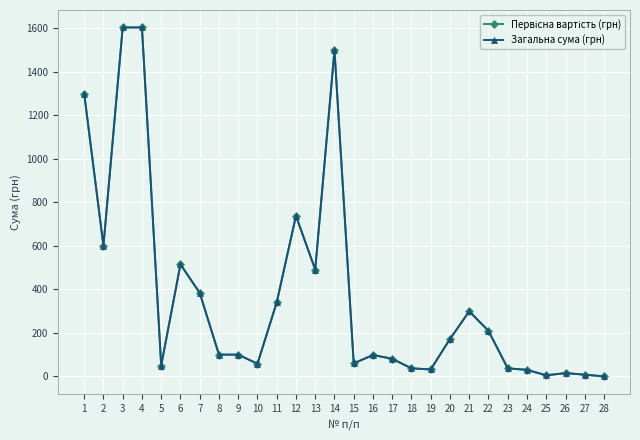

Is this an area chart (filled region under the line)?

No